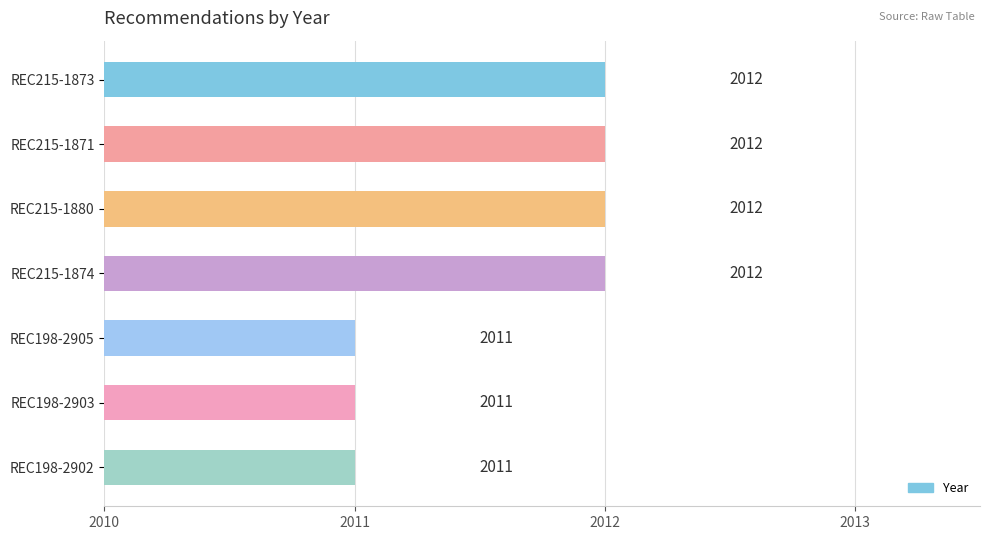

Reading top to bottom, extract all data points from this chart.

REC215-1873=2012	REC215-1871=2012	REC215-1880=2012	REC215-1874=2012	REC198-2905=2011	REC198-2903=2011	REC198-2902=2011